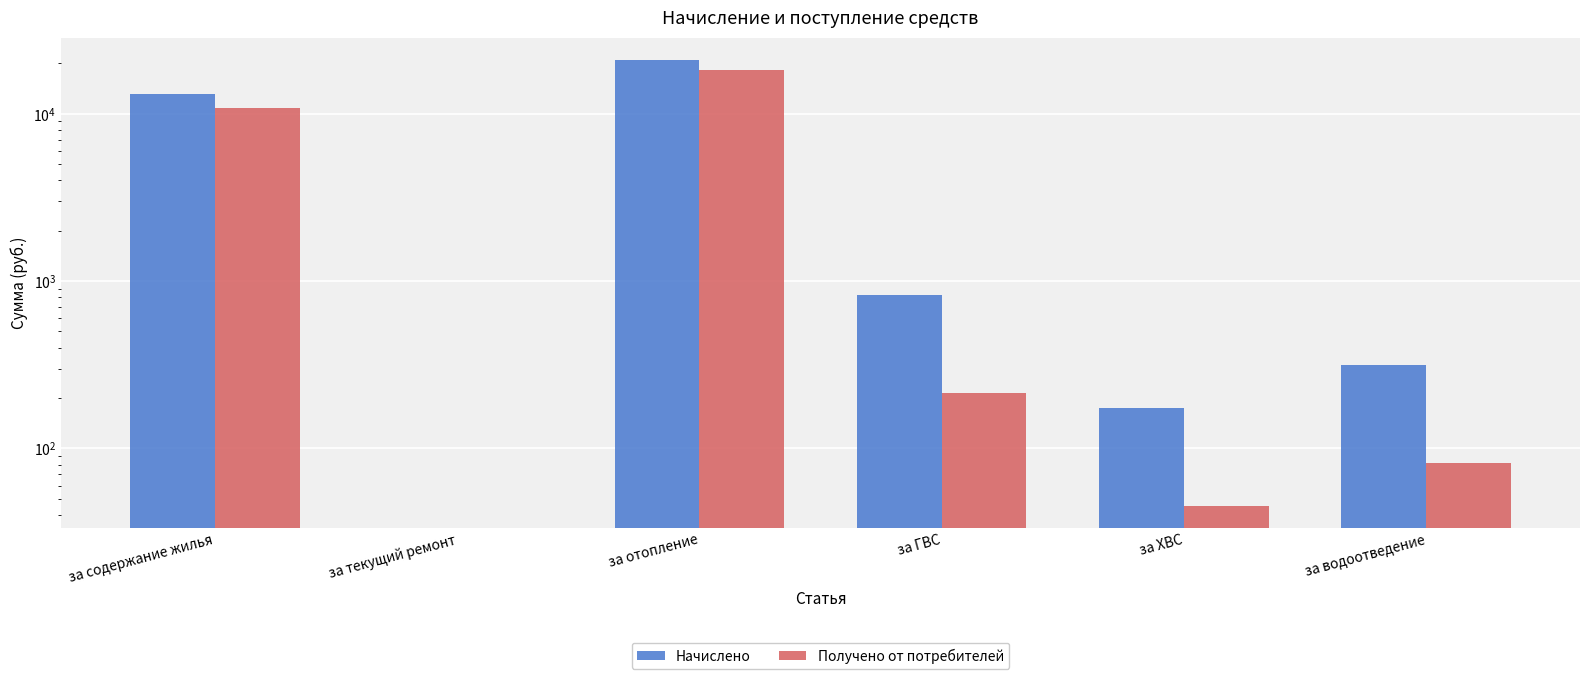

Reading left to right, transcribe all the data shown in this chart.

Начислено: 13047.1	0.0	20932.7	819.5	175.1	316.2
Получено от потребителей: 10801.6	0.0	18133.8	213.0	45.5	82.2